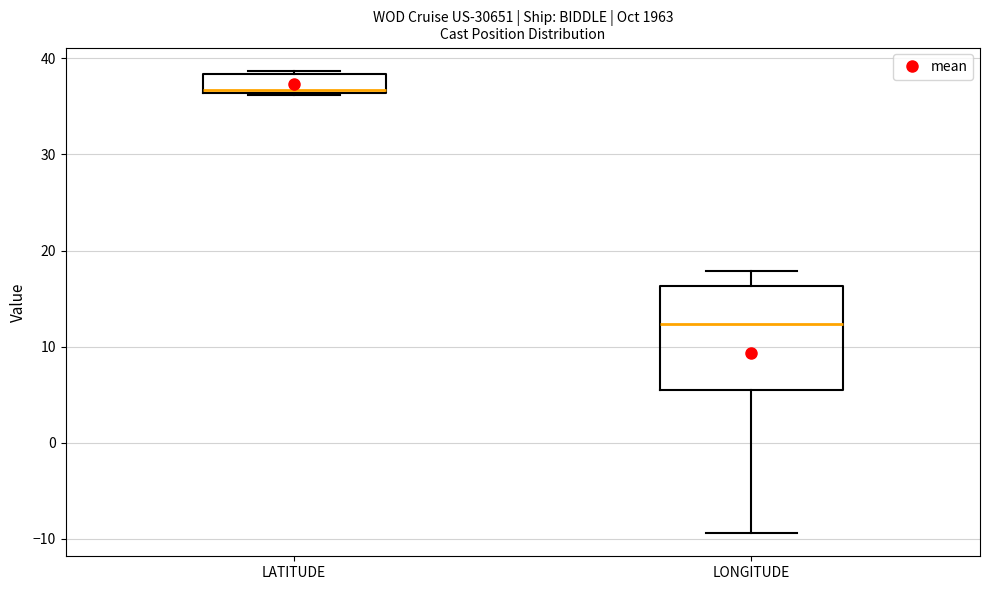

Comparing the boxes themselves (not the whiskers), which one is the tallest?

LONGITUDE